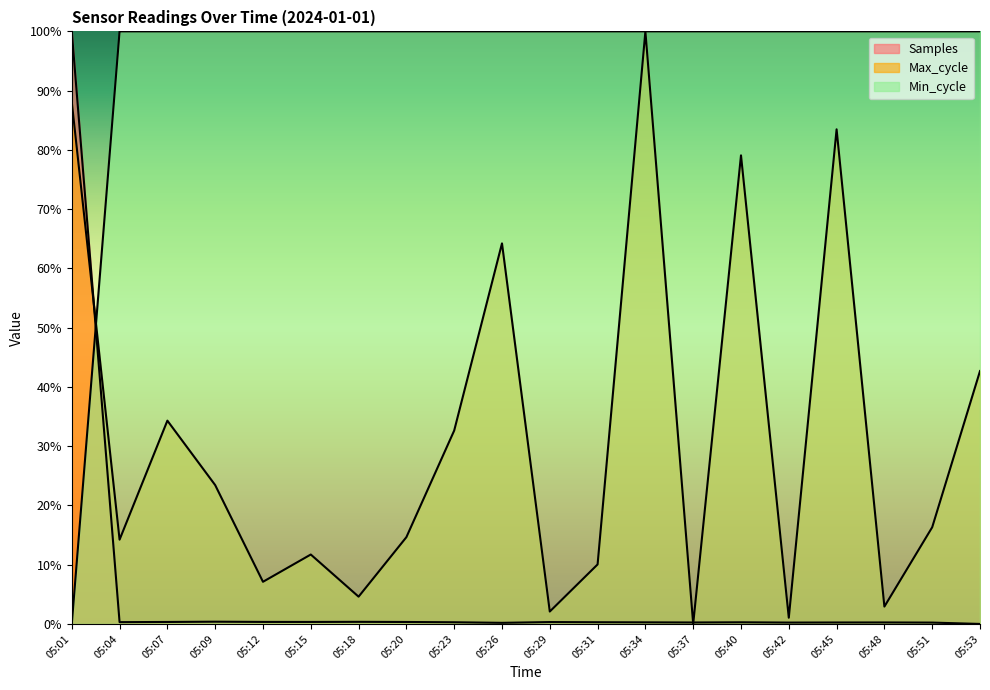

True or false: Min_cycle has a value of 0.5 at 05:09.

False